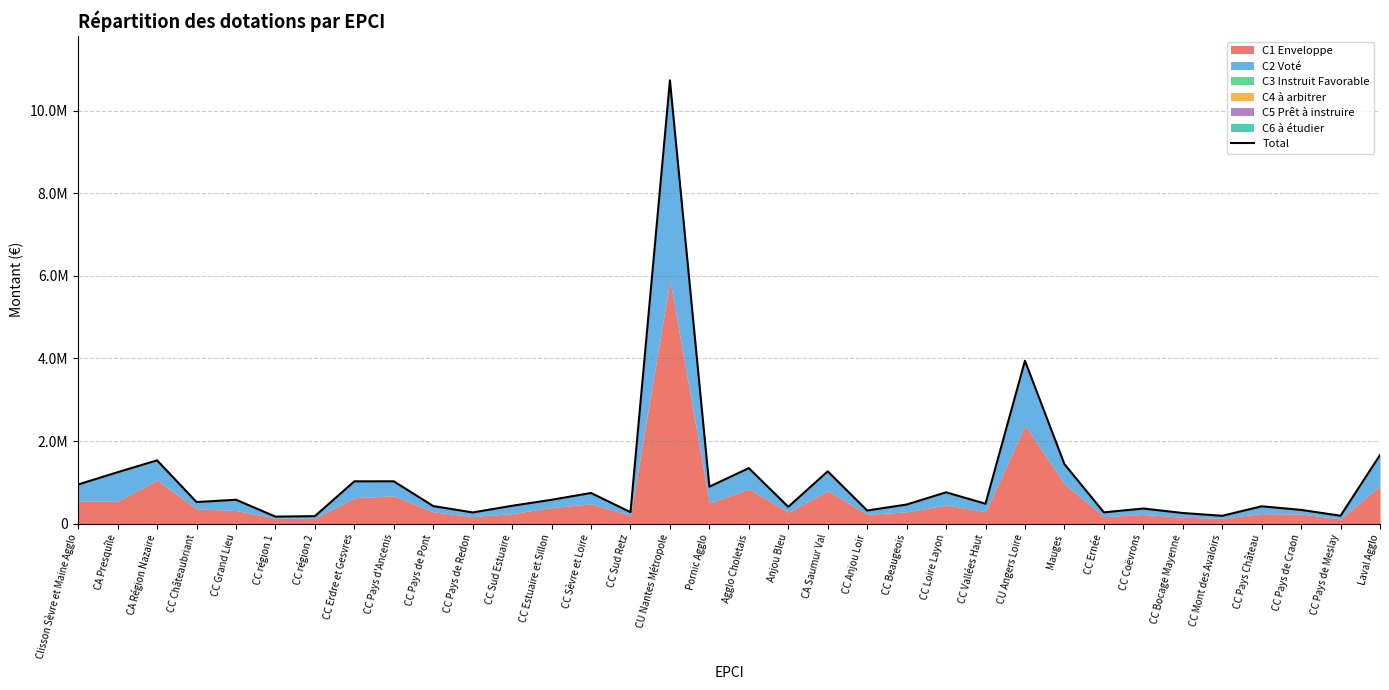

What is the label of the 20th point from the left?

CA Saumur Val